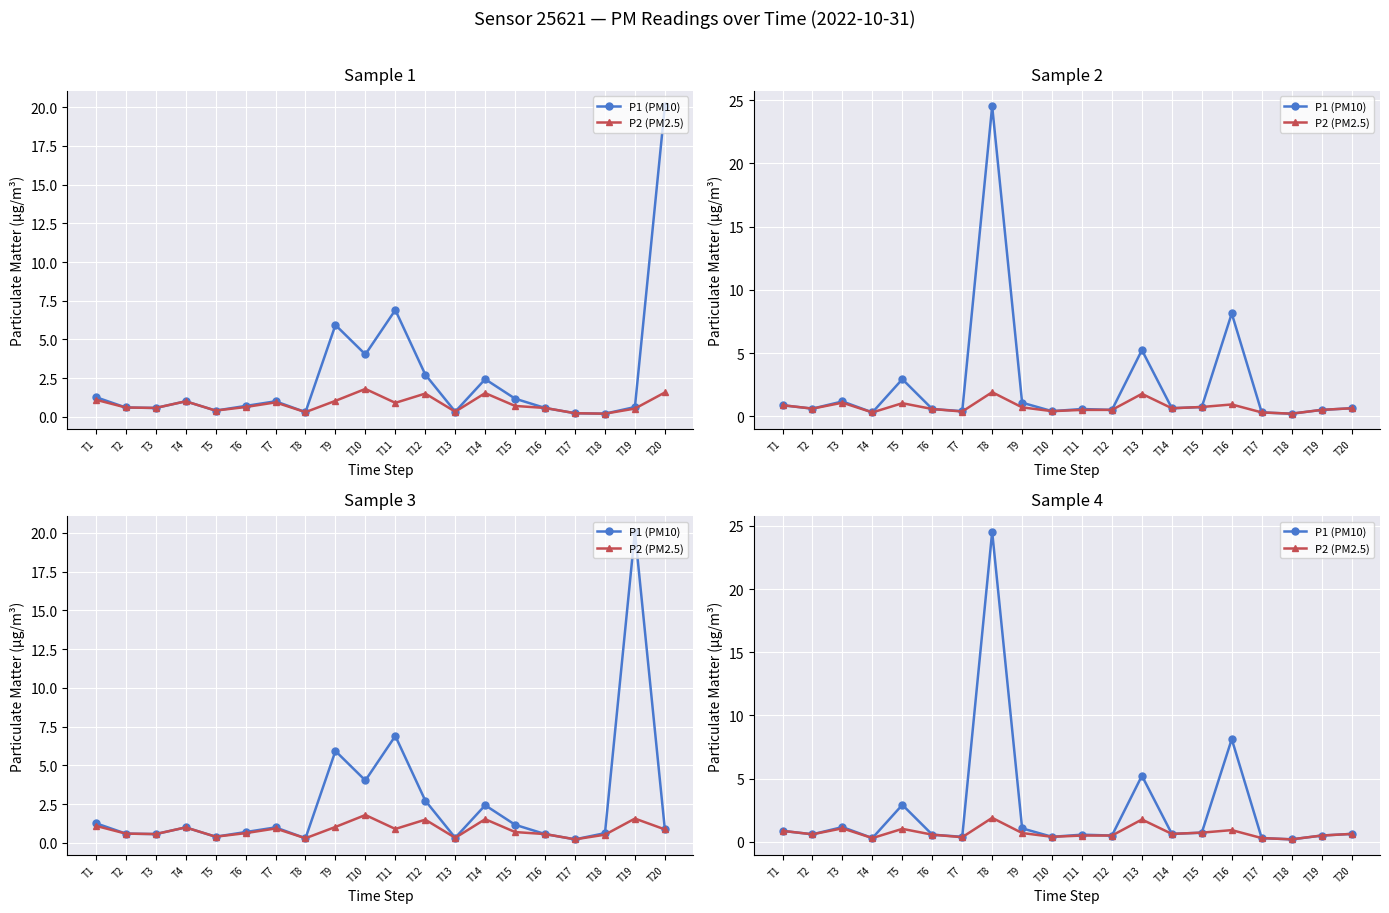

What is the value of the P2 (PM2.5) point at the 12th from the left?

0.5